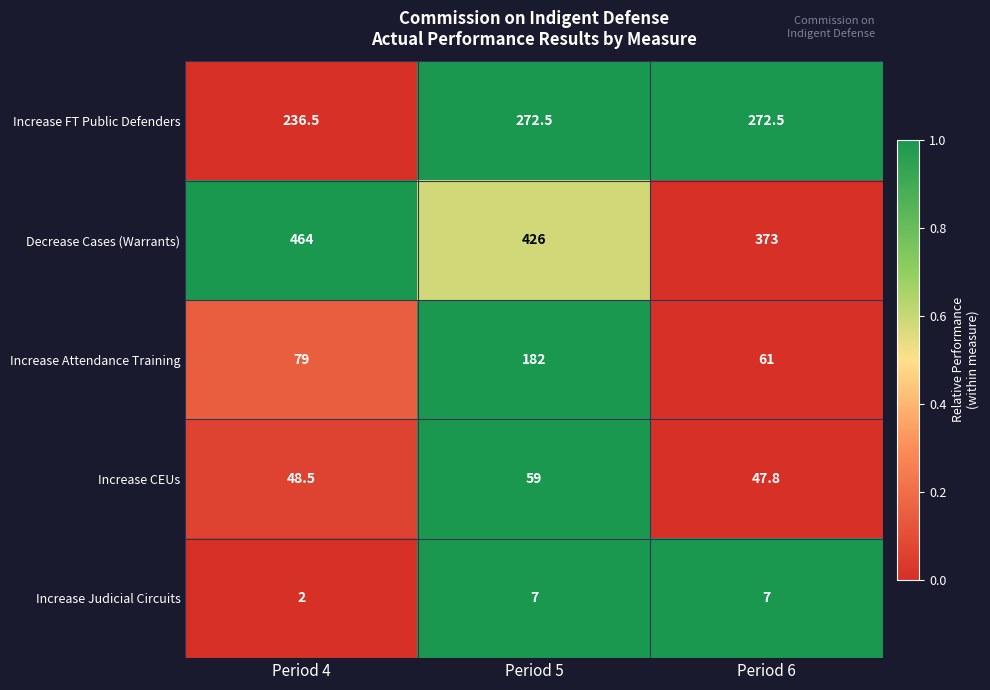

Where is Increase Judicial Circuits nearest to the value 4?

Period 4